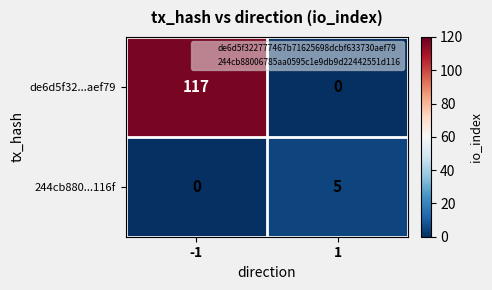

Is it true that 244cb880...116f equals 3 at 1?

False